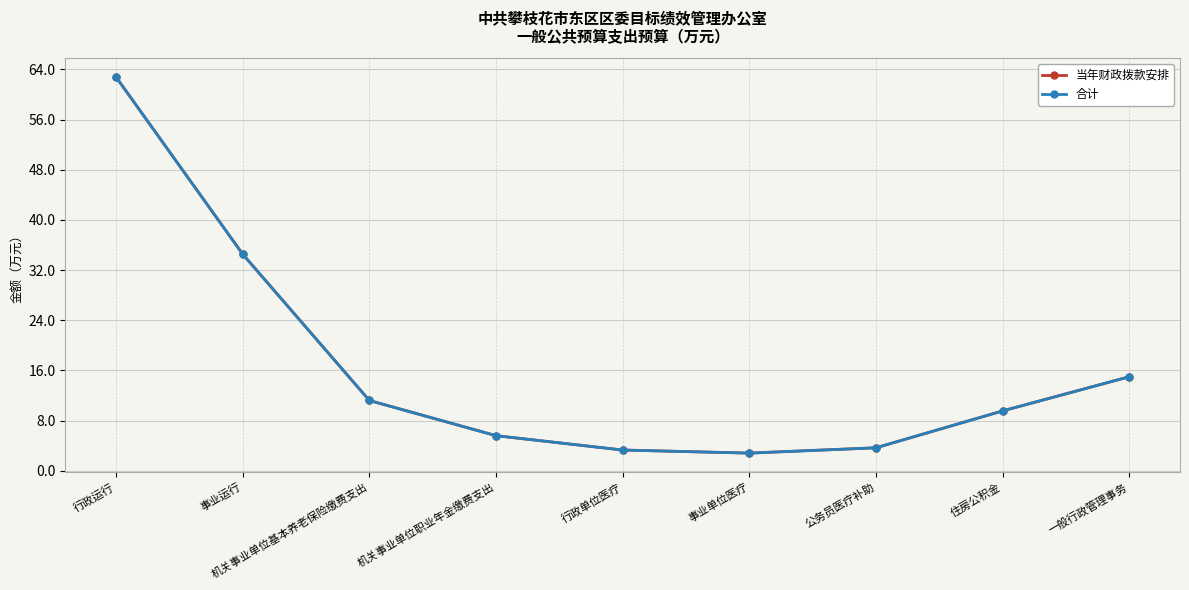

What is the average value of the 合计 series?

16.5